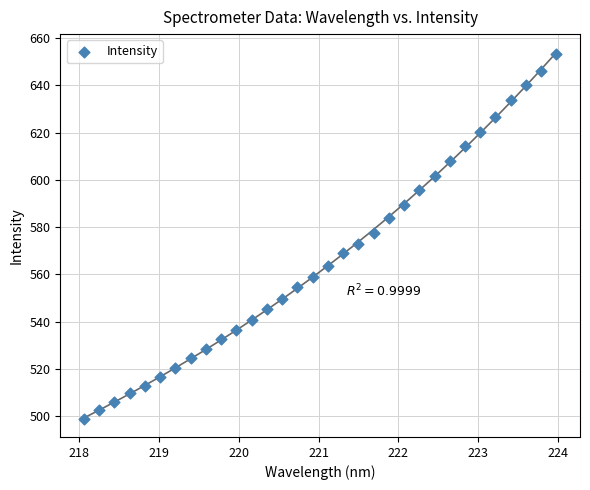

What is the range of X values (max minus min)?

5.9